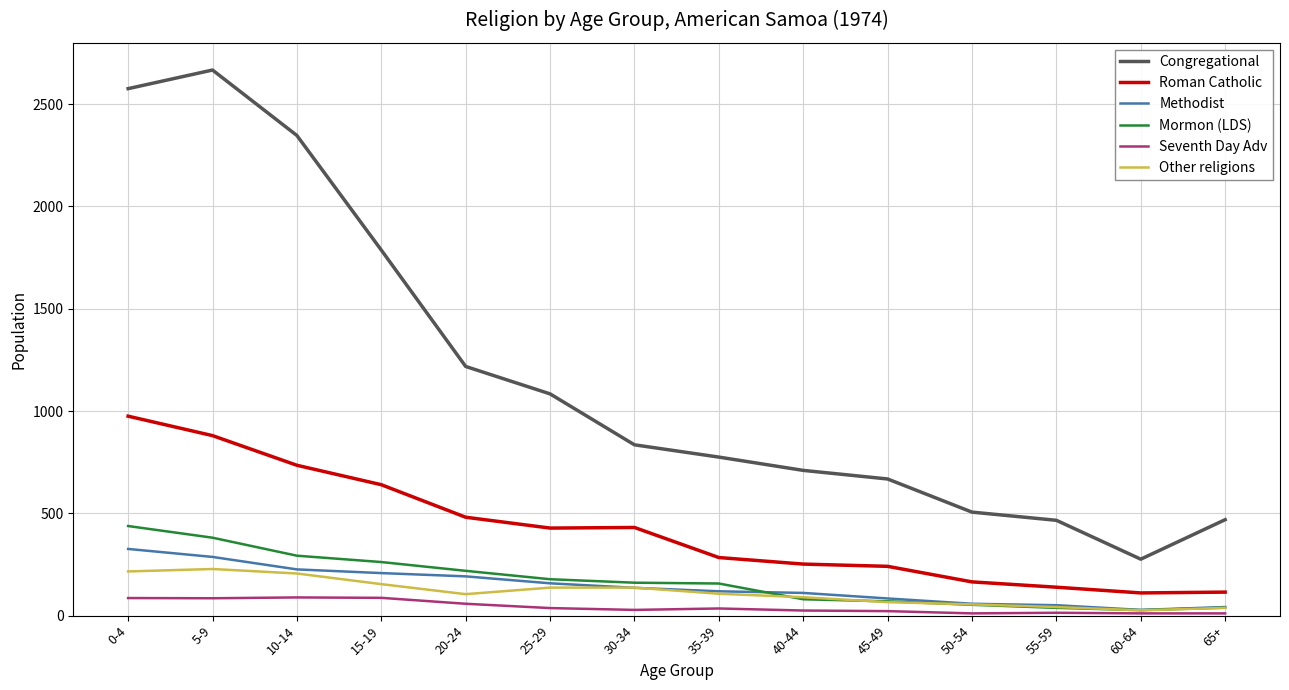

Is the value of Roman Catholic at 65+ greater than the value of Congregational at 65+?

No